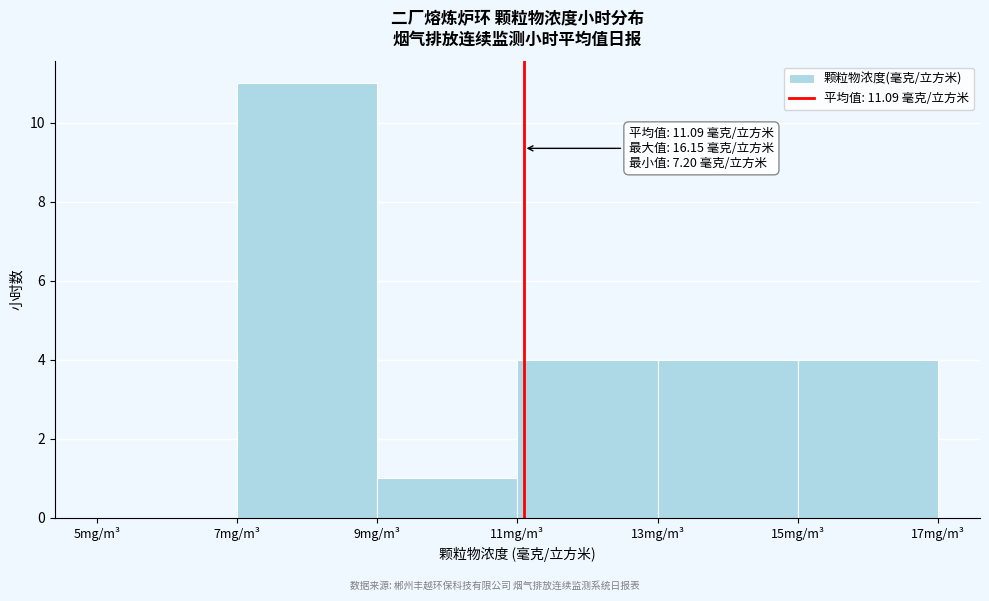

Which range on the x-axis has the tallest bar?

7 to 9